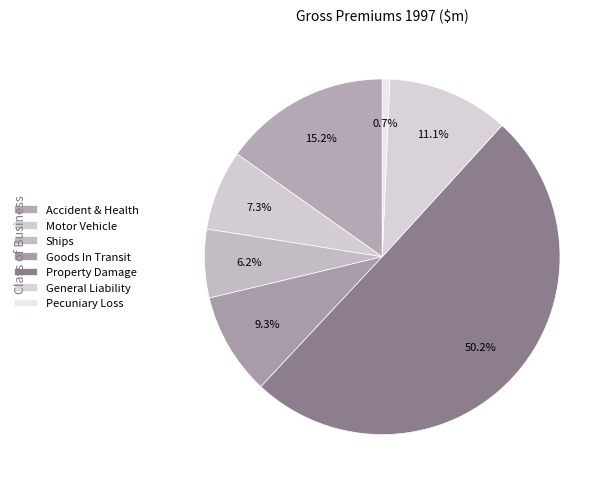

Count the number of slices in the pie.

7